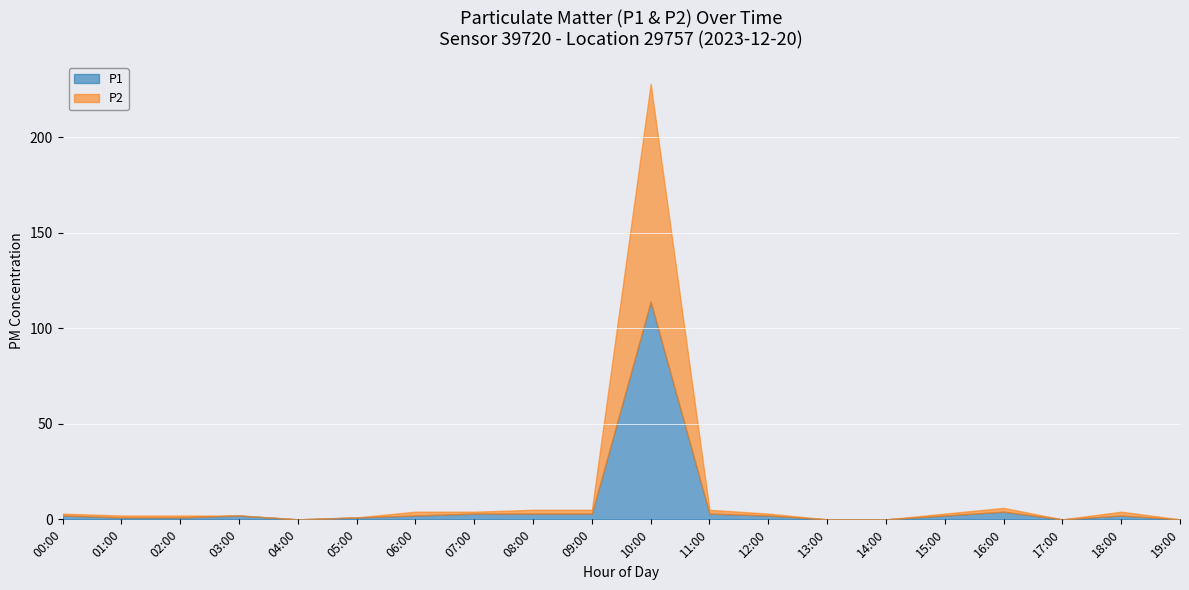

Which series changed the most between 00:00 and 14:00?

P1